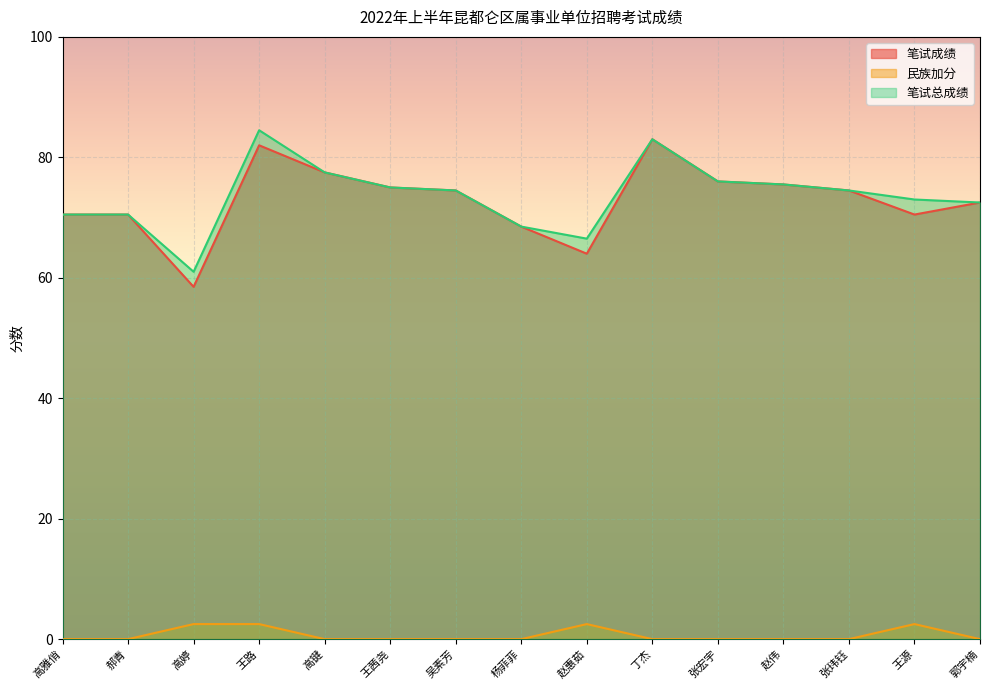

Which series has the largest range (max minus min)?

笔试成绩